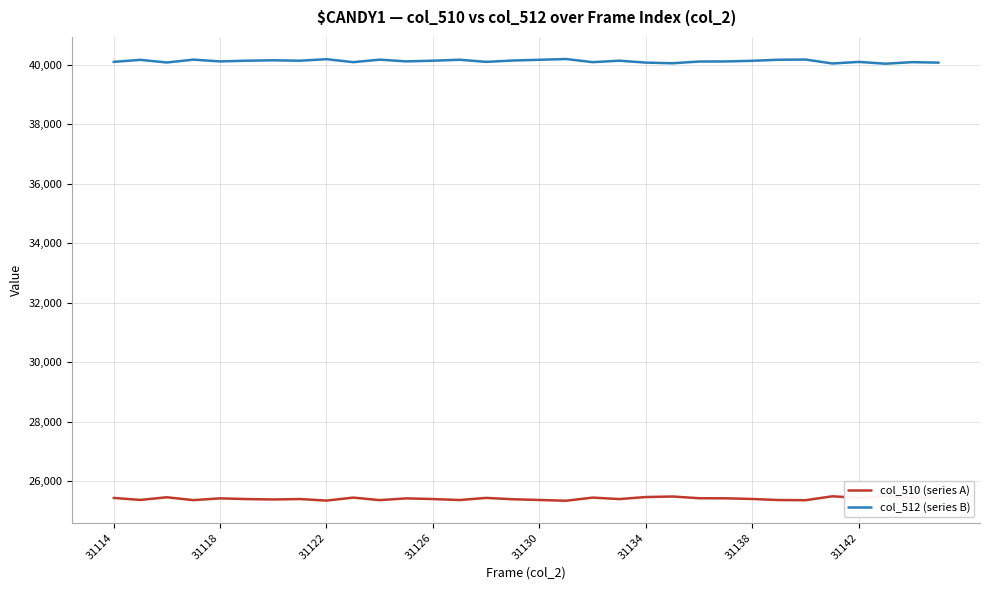

The col_512 (series B) series shows 58612 at 31114. True or false?

False